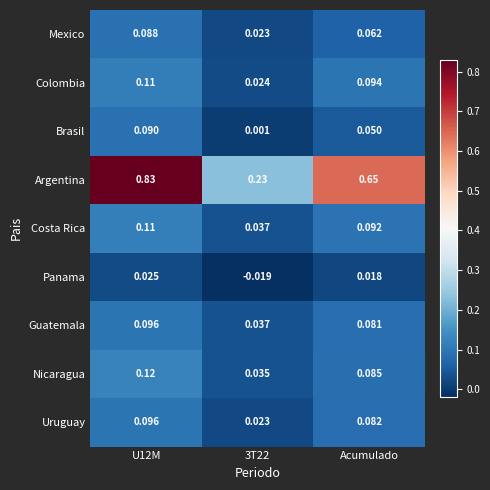

Is the value of Argentina at Acumulado greater than the value of Mexico at 3T22?

Yes